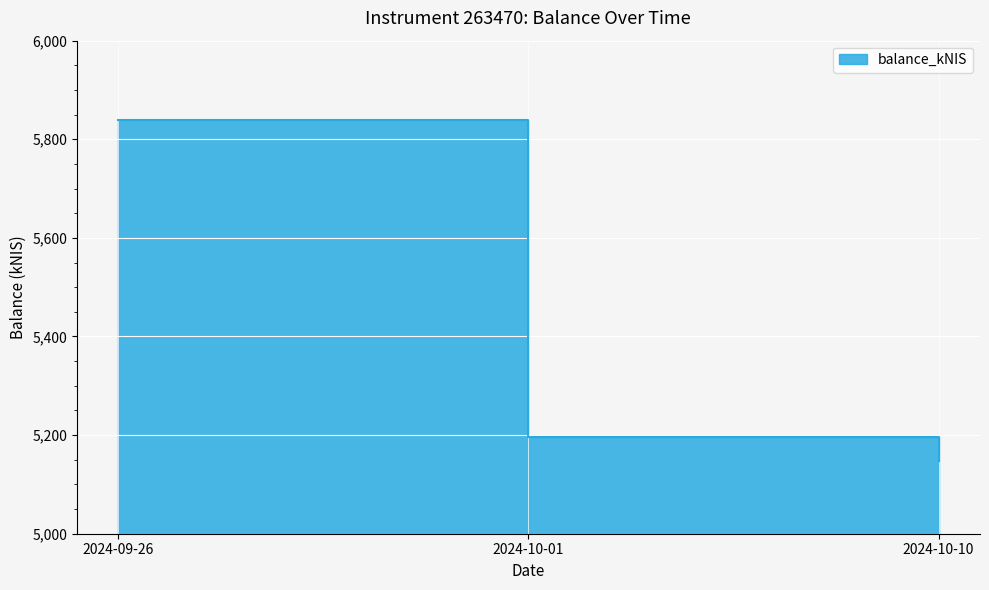

Where is the data nearest to the value 5493?

2024-10-01